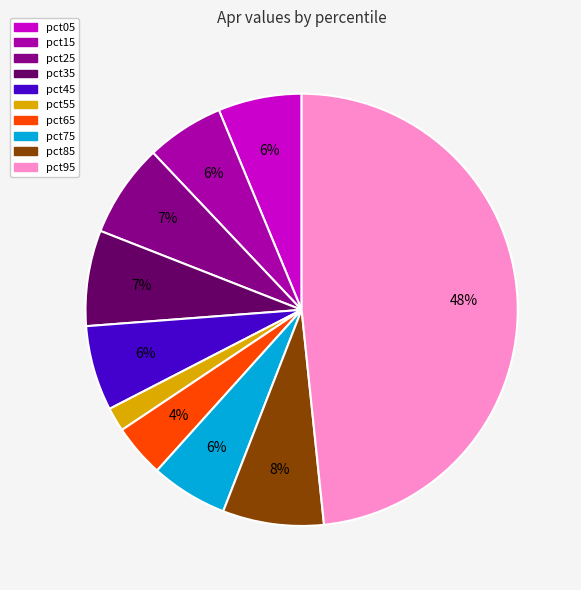

True or false: pct15 accounts for 14% of the total.

False